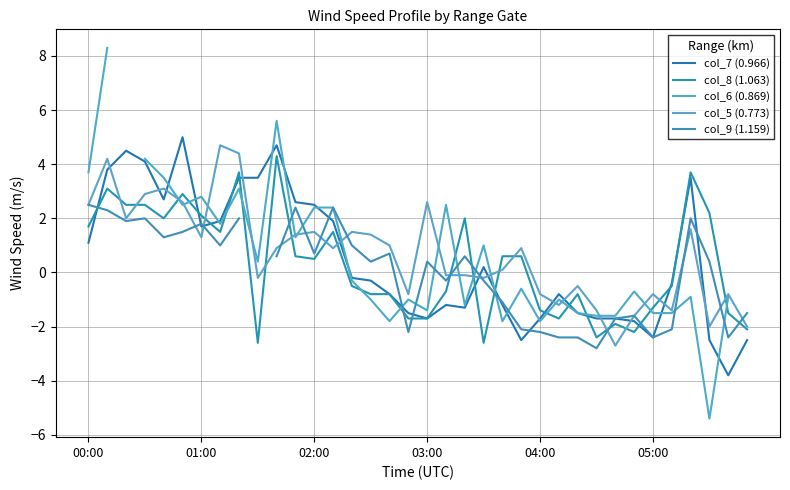

Rank the series by their maximum value, from lowest to highest.

col_9 (1.159), col_8 (1.063), col_5 (0.773), col_7 (0.966), col_6 (0.869)